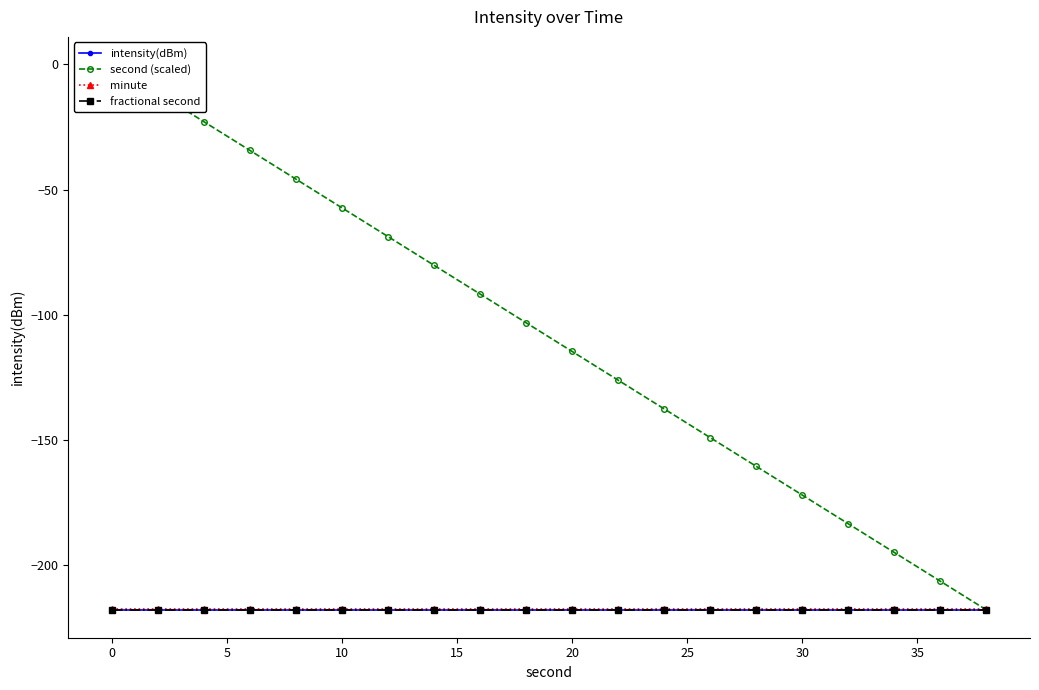

What is the value of the fractional second point at the 12th from the left?

-217.9